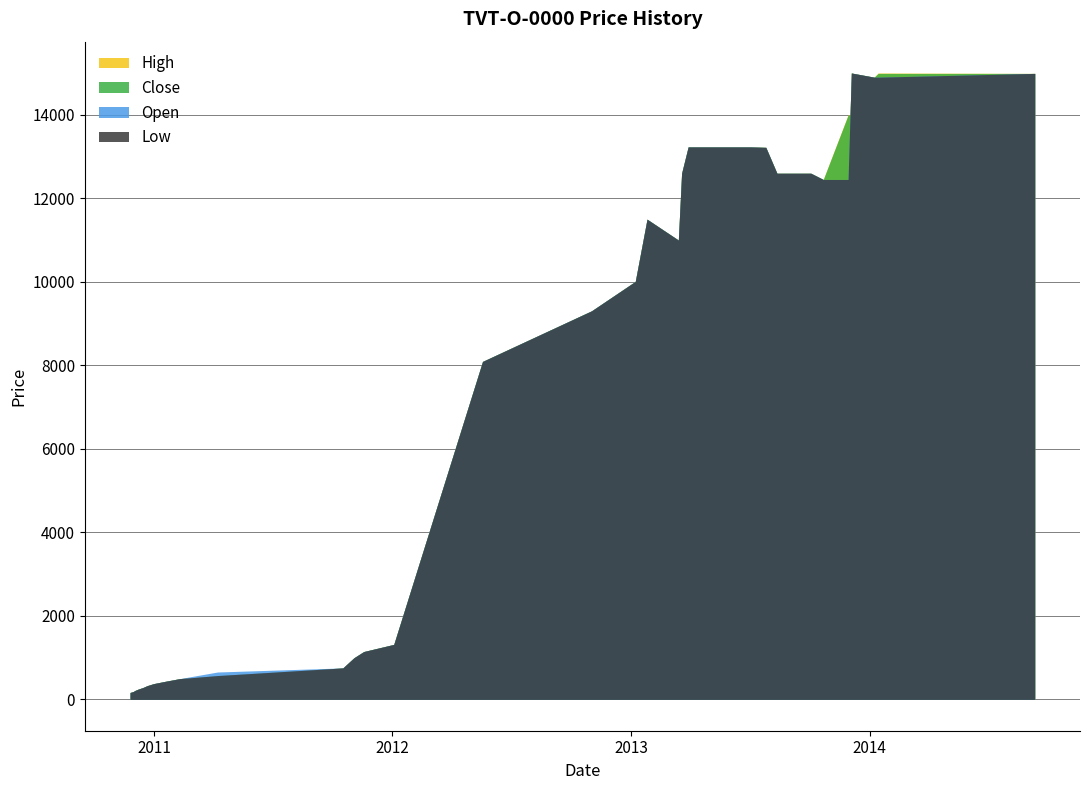

How many distinct data groups are displayed?

4